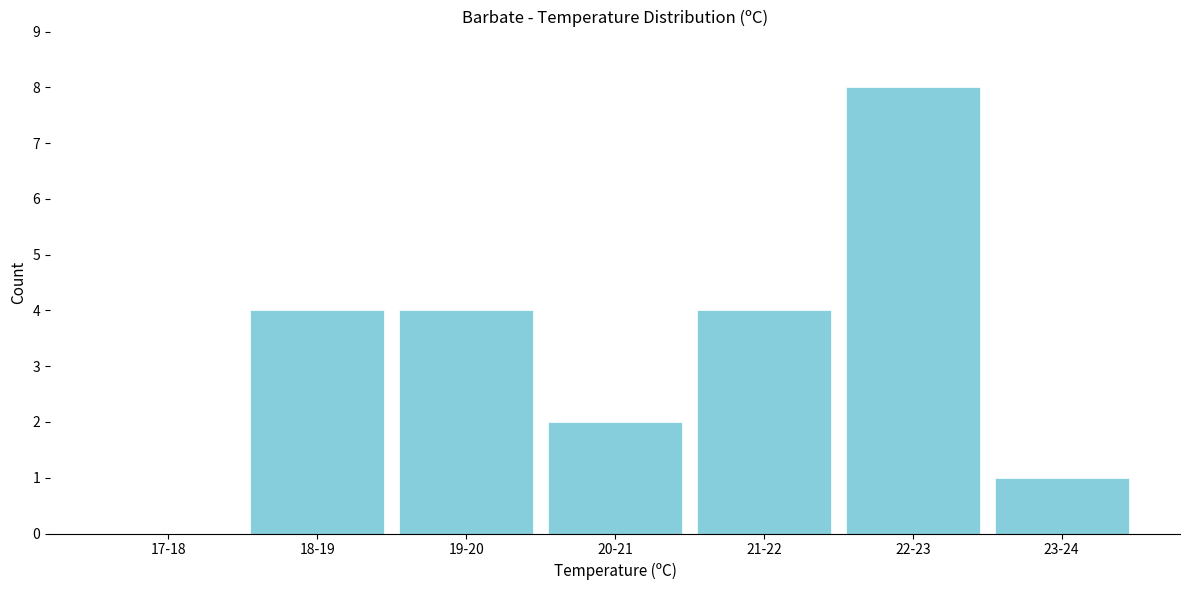

Reading left to right, what are all the values shown in this chart?

17-18=0	18-19=4	19-20=4	20-21=2	21-22=4	22-23=8	23-24=1